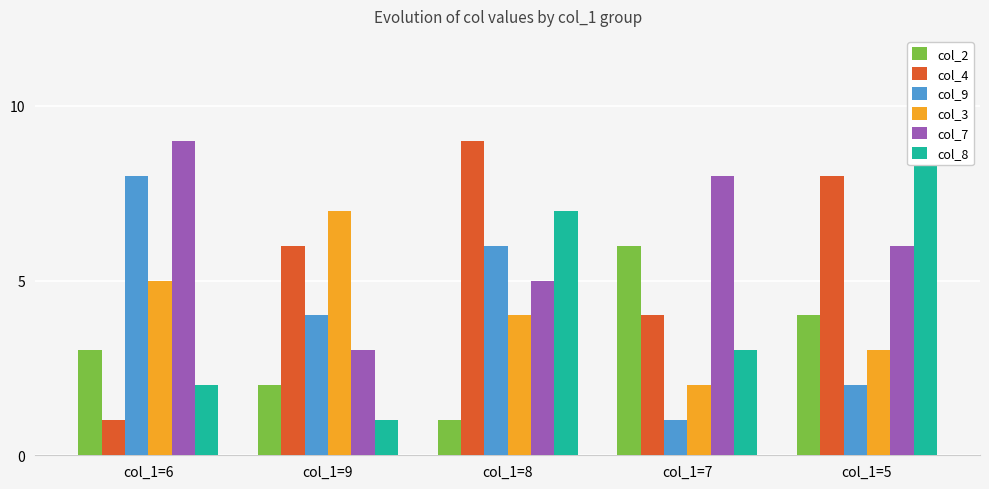

Reading right to left, transcribe all the data shown in this chart.

col_2: col_1=5=4	col_1=7=6	col_1=8=1	col_1=9=2	col_1=6=3
col_4: col_1=5=8	col_1=7=4	col_1=8=9	col_1=9=6	col_1=6=1
col_9: col_1=5=2	col_1=7=1	col_1=8=6	col_1=9=4	col_1=6=8
col_3: col_1=5=3	col_1=7=2	col_1=8=4	col_1=9=7	col_1=6=5
col_7: col_1=5=6	col_1=7=8	col_1=8=5	col_1=9=3	col_1=6=9
col_8: col_1=5=9	col_1=7=3	col_1=8=7	col_1=9=1	col_1=6=2